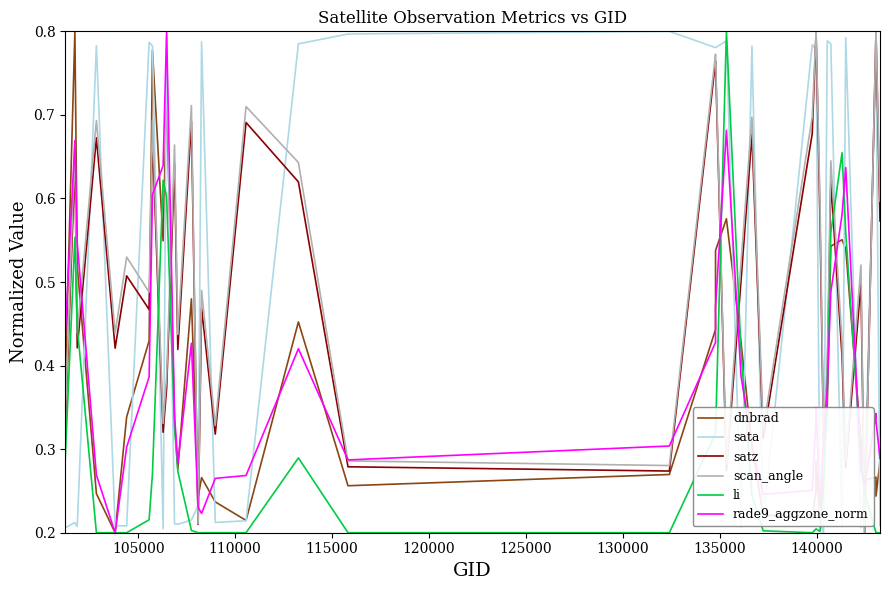

At how many categories does at least one series exceed 0?

40